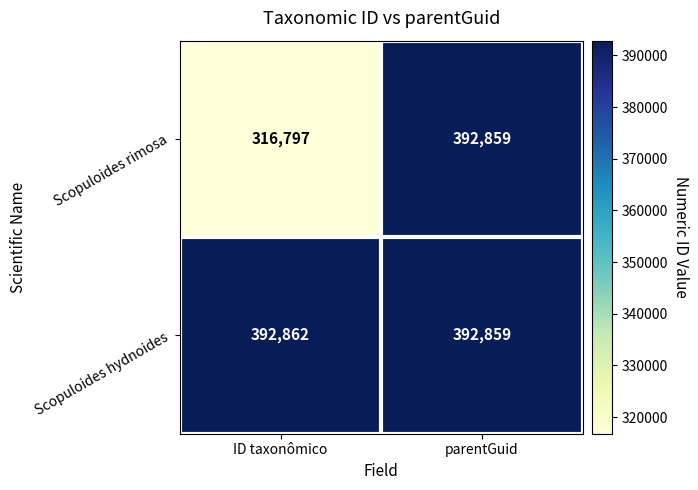

Reading left to right, transcribe all the data shown in this chart.

Scopuloides rimosa: ID taxonômico=316797	parentGuid=392859
Scopuloides hydnoides: ID taxonômico=392862	parentGuid=392859